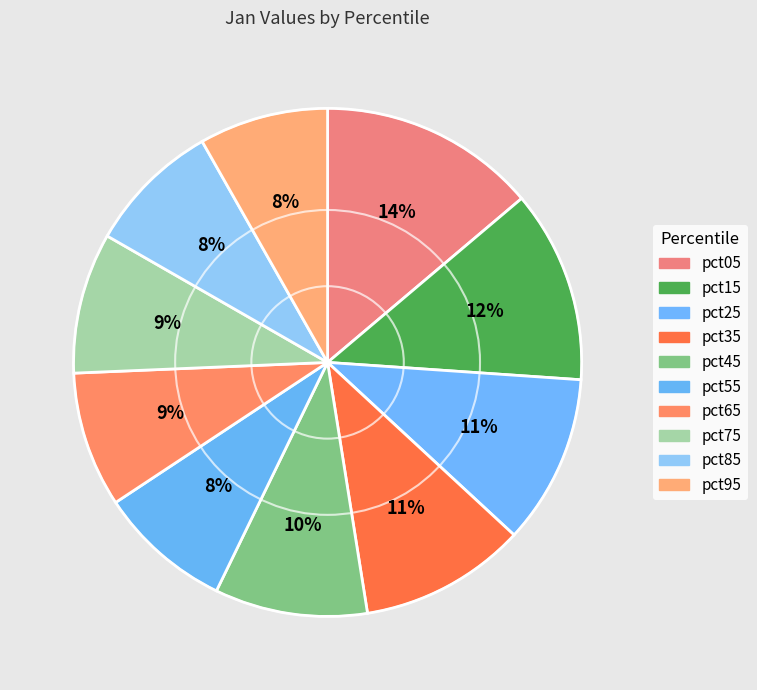

Which slice is the smallest?

pct95